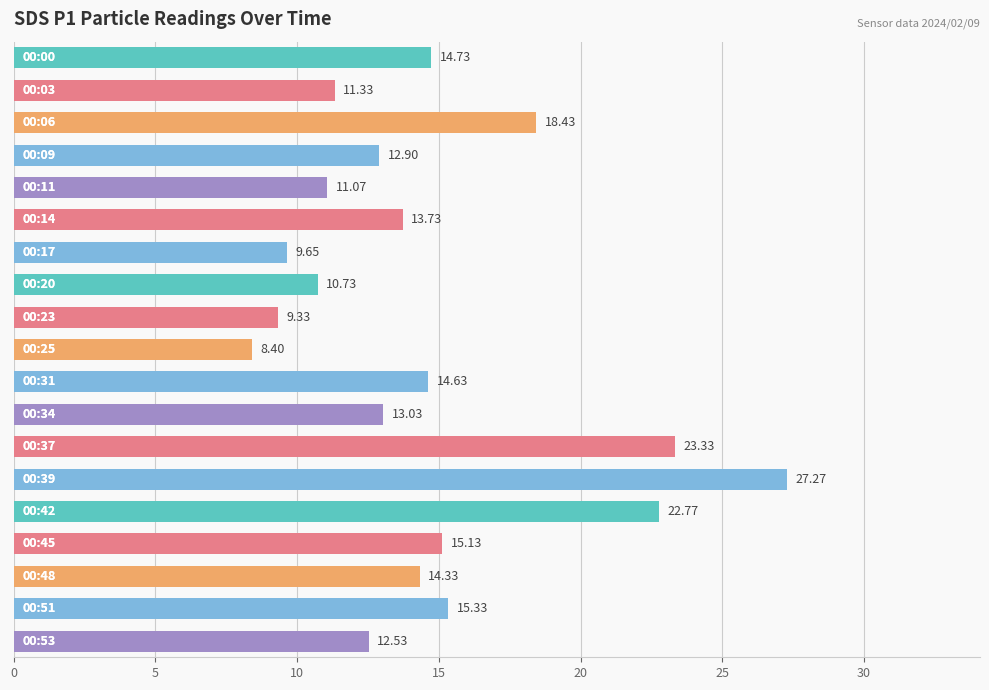

What is the average value?

14.7